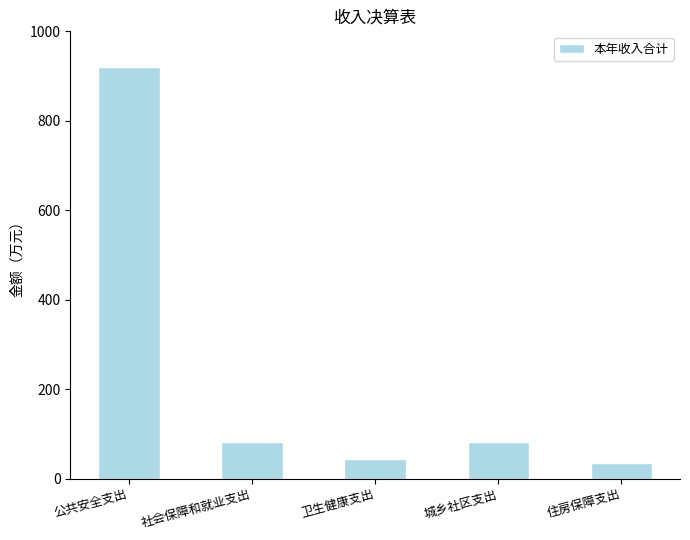

What is the value of the 1st bar from the left?

919.9